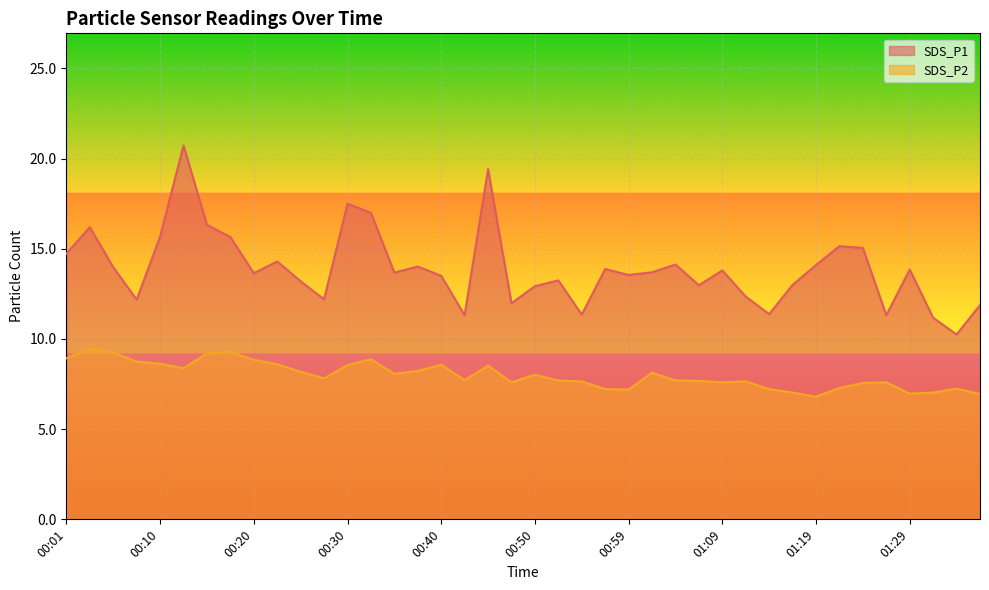

Rank the categories by SDS_P1 value from highest to lowest.

00:13, 00:45, 00:30, 00:32, 00:15, 00:03, 00:10, 00:18, 01:21, 01:24, 00:01, 00:22, 01:04, 01:19, 00:37, 00:05, 00:57, 01:29, 01:09, 01:02, 00:35, 00:20, 00:59, 00:40, 00:52, 00:25, 01:16, 01:07, 00:50, 01:11, 00:27, 00:08, 00:47, 01:36, 01:14, 00:54, 00:42, 01:26, 01:31, 01:33